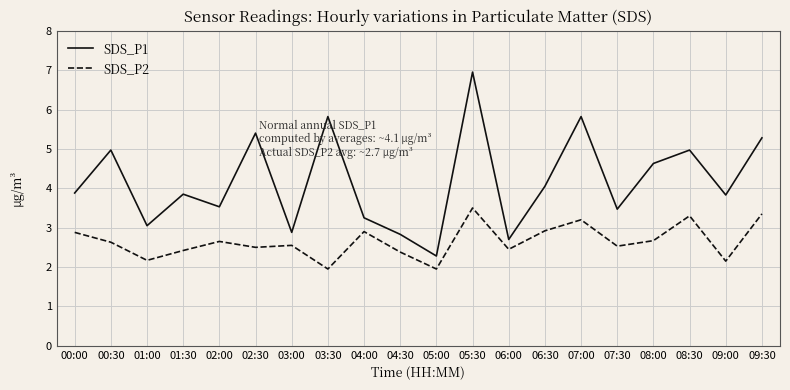

At 04:00, list the series in order from smallest to largest.

SDS_P2, SDS_P1